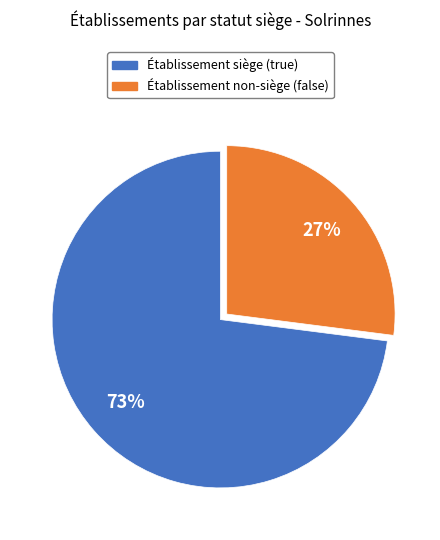

What is the ratio of the value at Établissement non-siège (false) to the value at Établissement siège (true)?

0.4